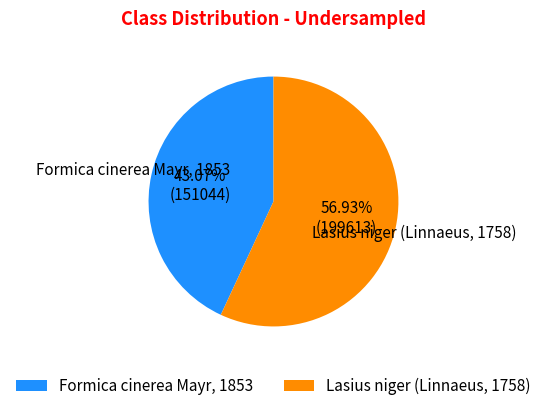

Which has a higher value, Lasius niger (Linnaeus, 1758) or Formica cinerea Mayr, 1853?

Lasius niger (Linnaeus, 1758)